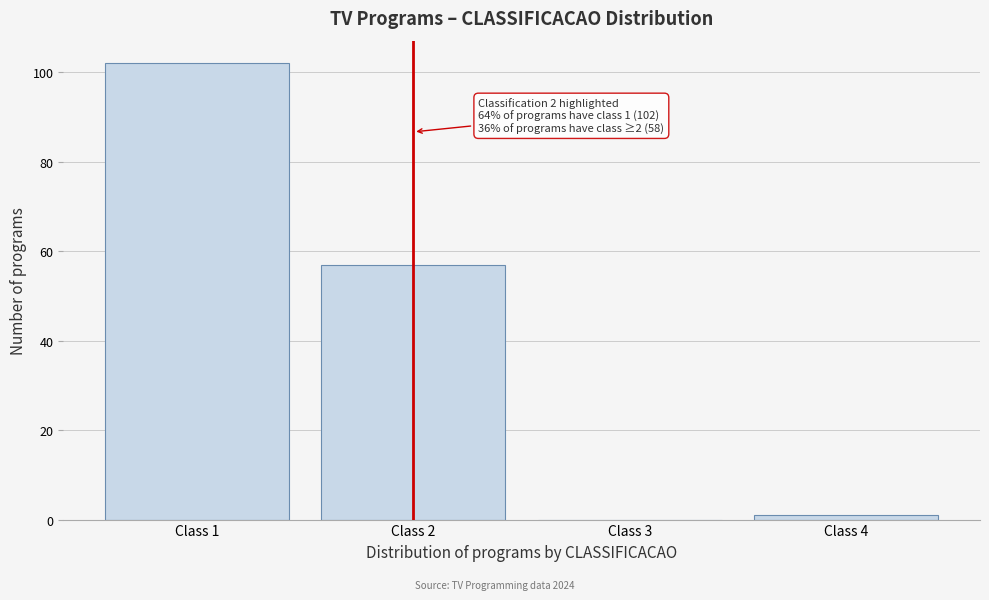

Reading left to right, extract all data points from this chart.

Class 1=102	Class 2=57	Class 3=0	Class 4=1